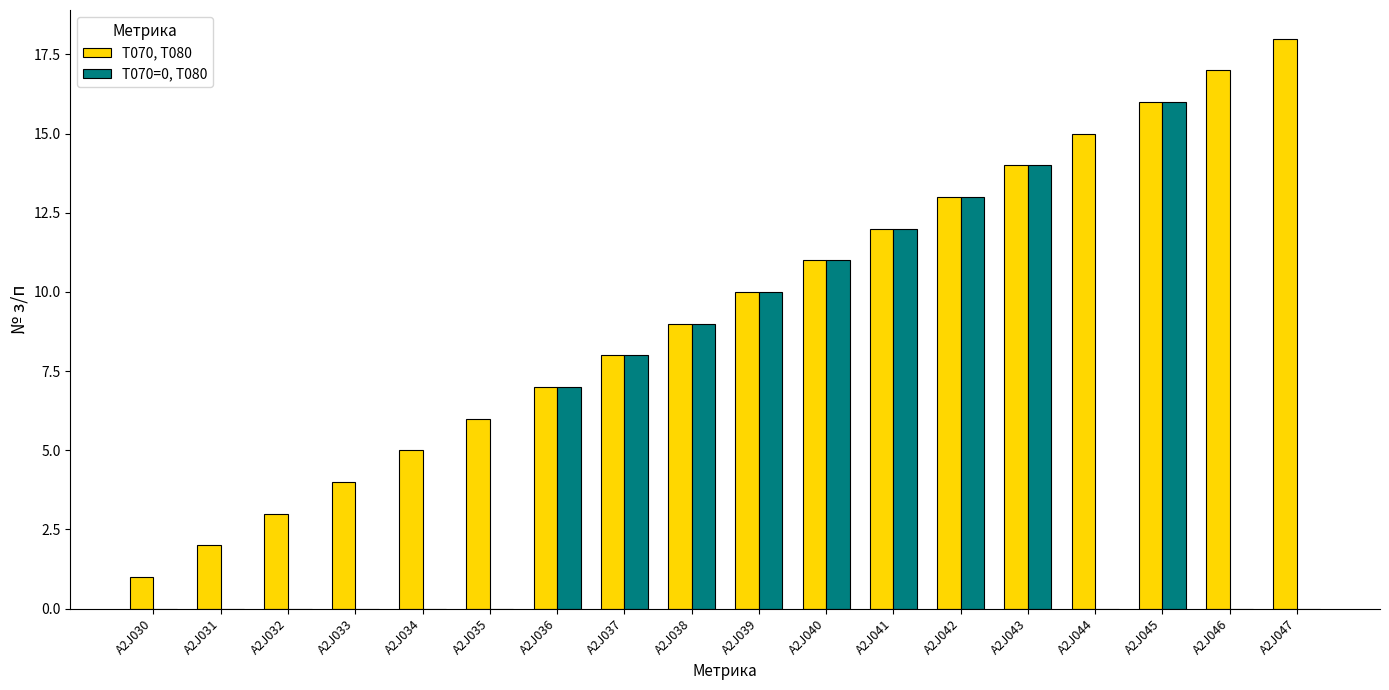

True or false: T070, T080 has a value of 16 at A2J045.

True